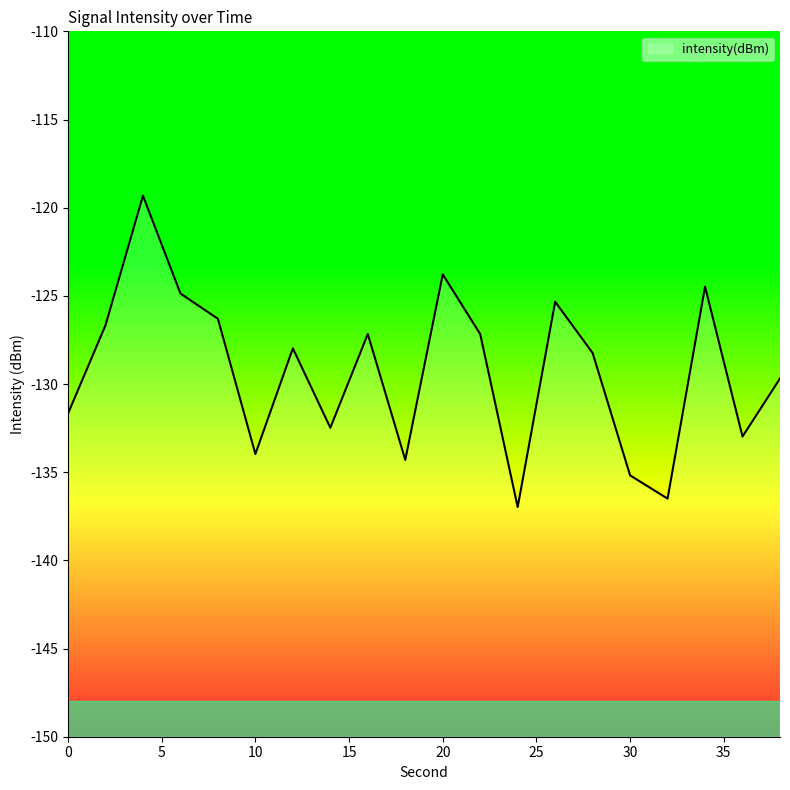

The value at 28 is -51.4. True or false?

False